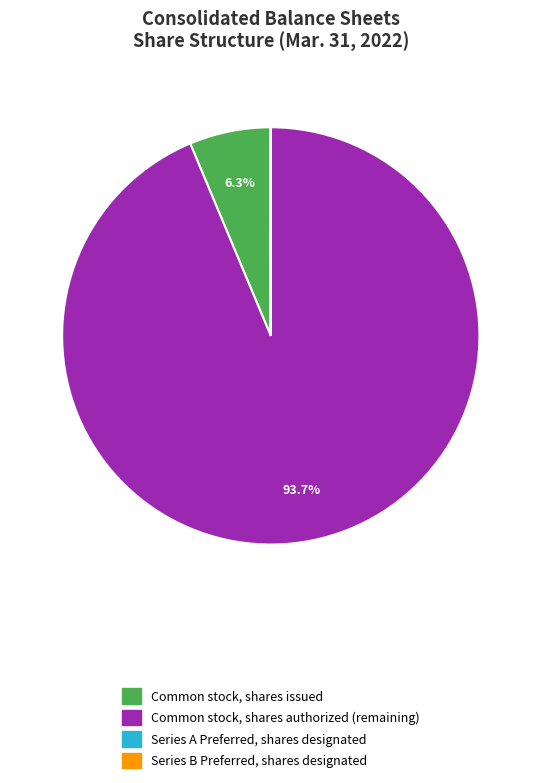

Between Common stock, shares authorized and Common stock, shares issued, which is larger?

Common stock, shares authorized